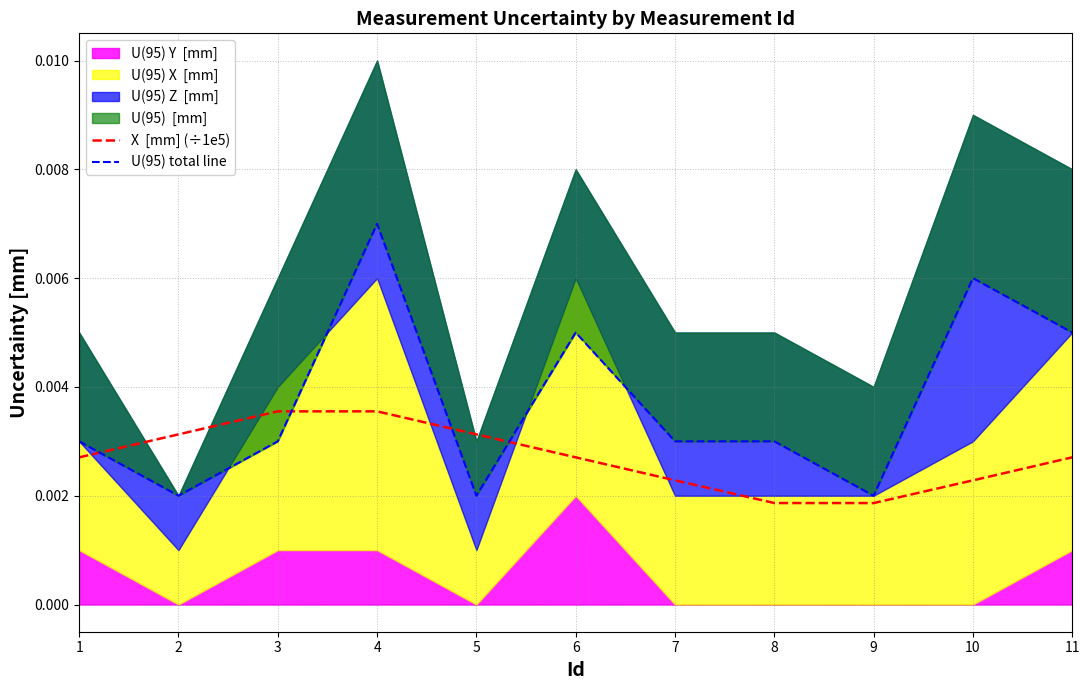

At which category does U(95) total line reach its first local valley?

2